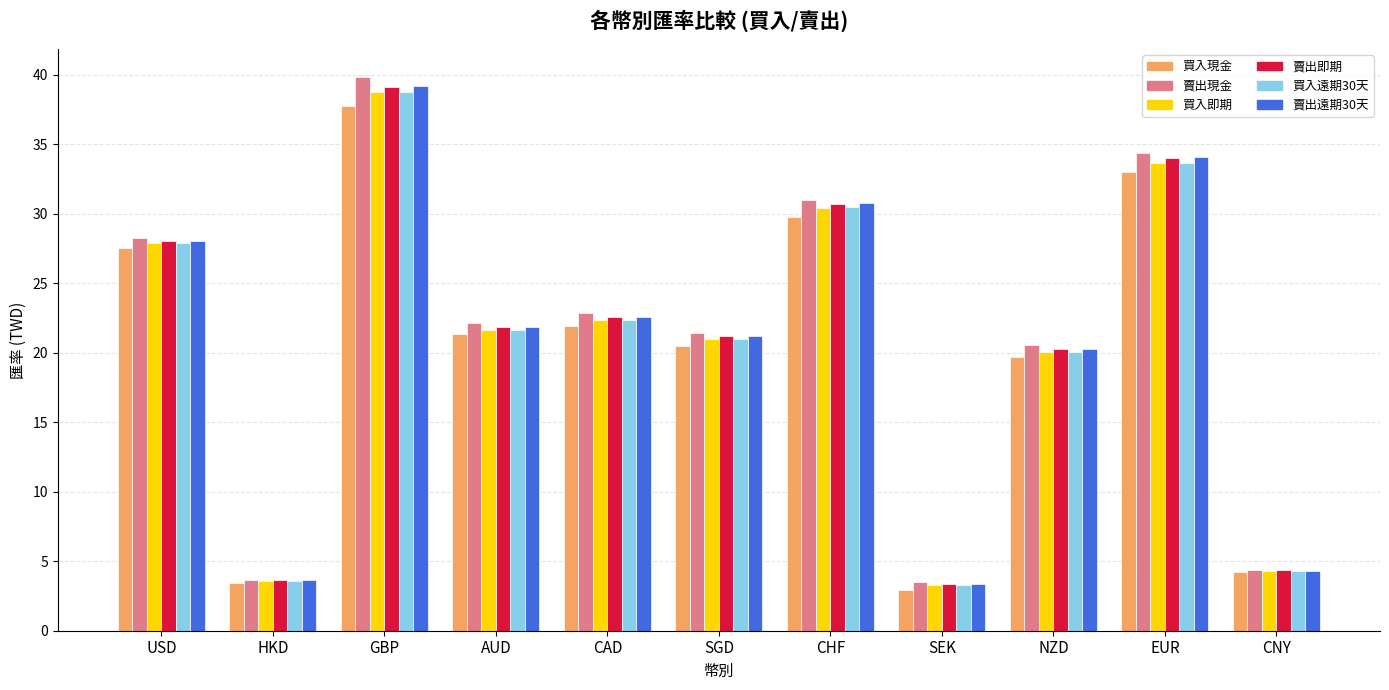

Does the chart contain stacked bars?

No